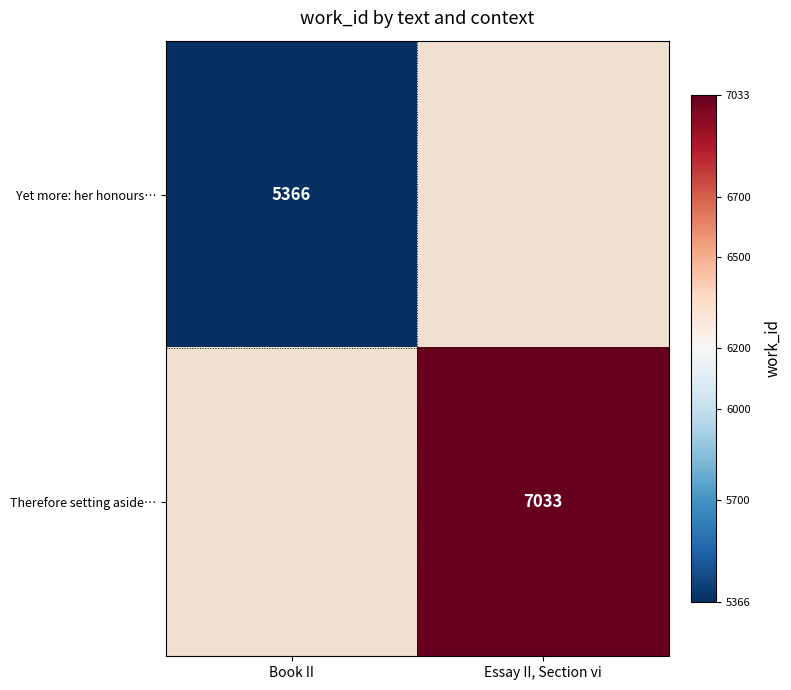

Which label corresponds to the smallest value in the chart?

Book II